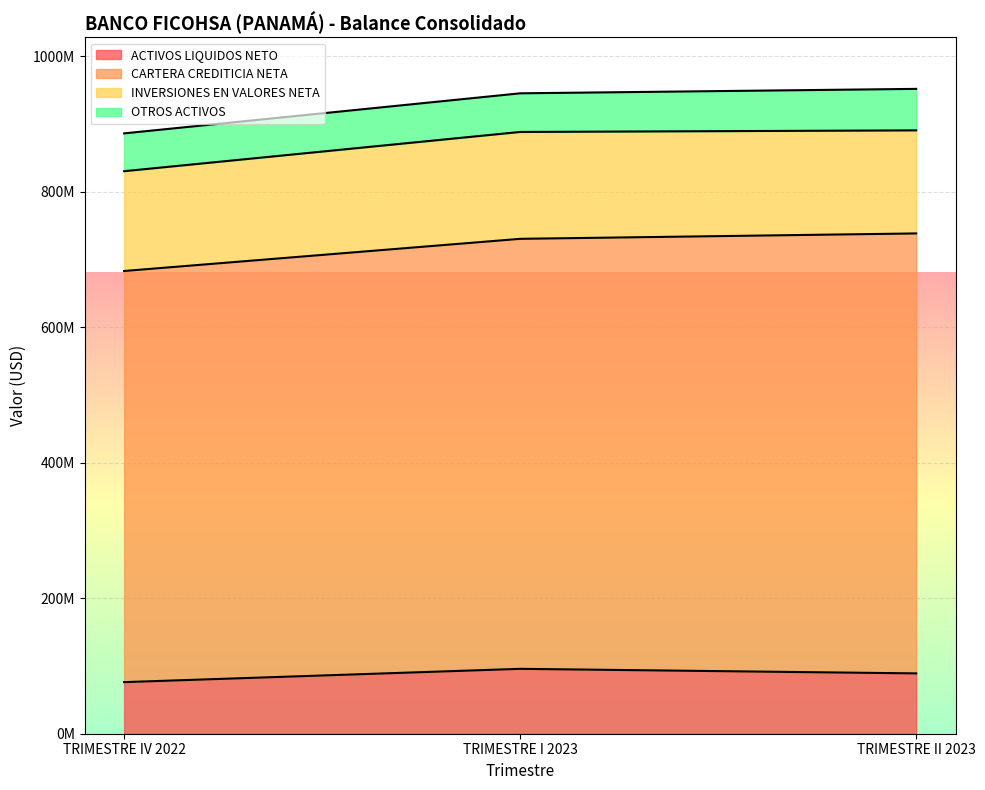

Reading right to left, list all the values displayed in this chart.

ACTIVOS LIQUIDOS NETO: 89024379.6	95745924.7	76132313.6
CARTERA CREDITICIA NETA: 649218254.1	634527956.7	606680023.4
INVERSIONES EN VALORES NETA: 152096226.3	157728874.7	147269514.9
OTROS ACTIVOS: 61225185.4	57005217.7	55818623.1